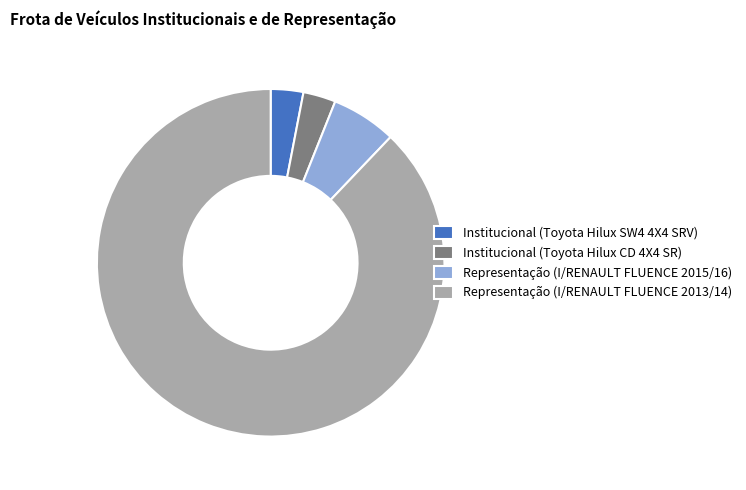

True or false: Representação (I/RENAULT FLUENCE 2013/14) accounts for 77% of the total.

False